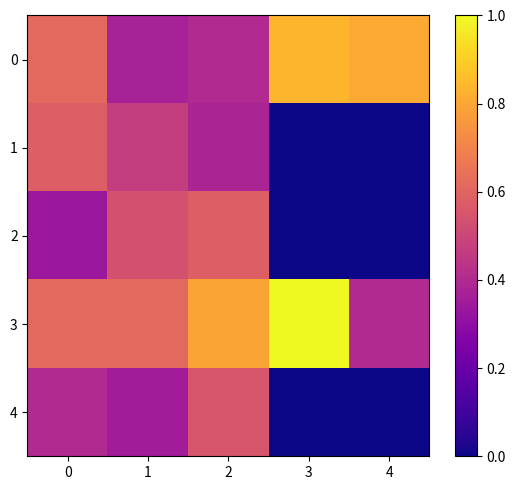

Which series has the widest spread of values?

3